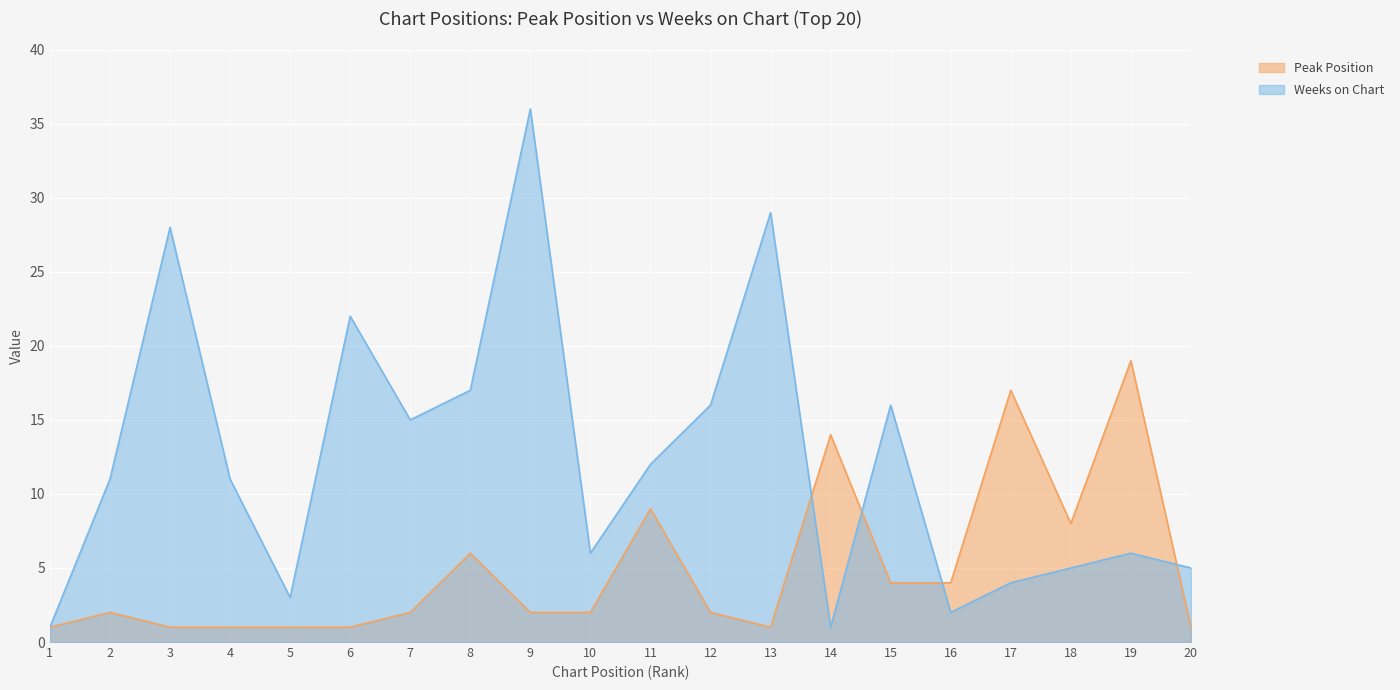

How many interior local peaks does the Weeks on Chart series have?

6